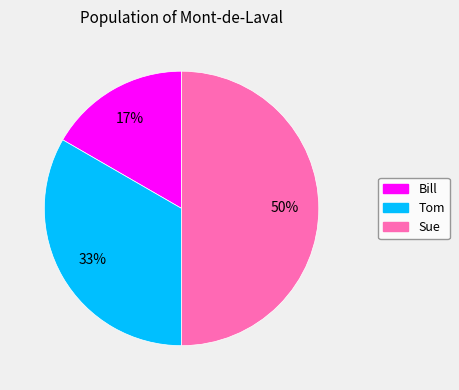

Rank the categories by value from highest to lowest.

Sue, Tom, Bill